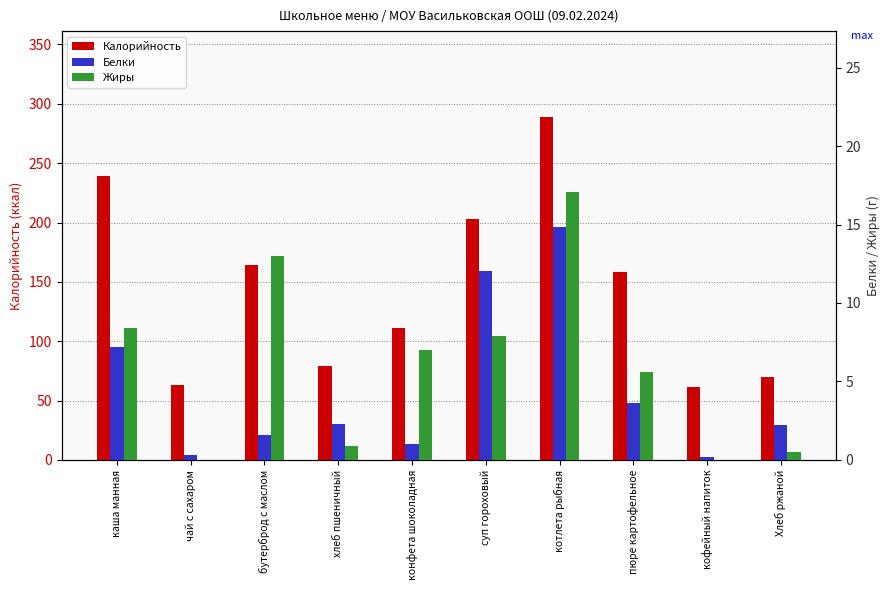

Rank the series by their maximum value, from lowest to highest.

Белки, Жиры, Калорийность